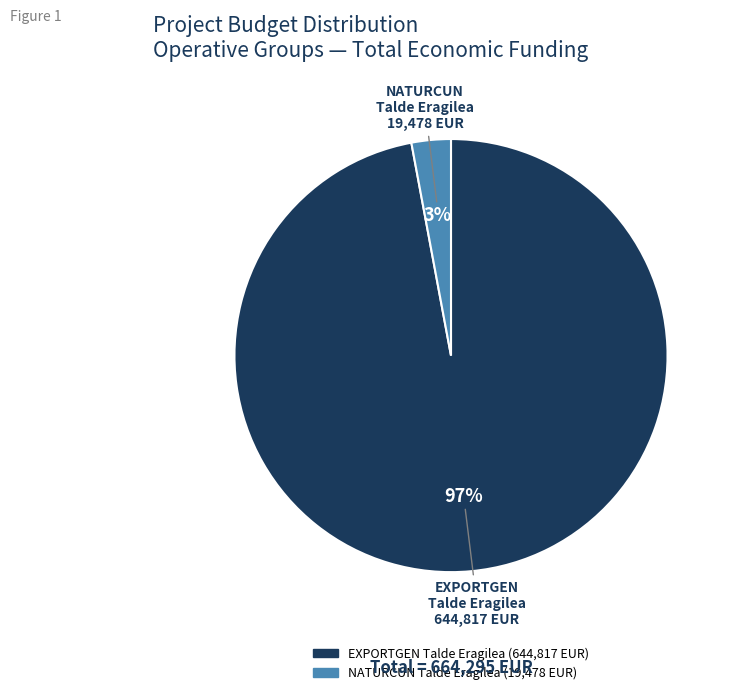

To the nearest percent, what is the difference between the largest and smallest slice percentages?

94%